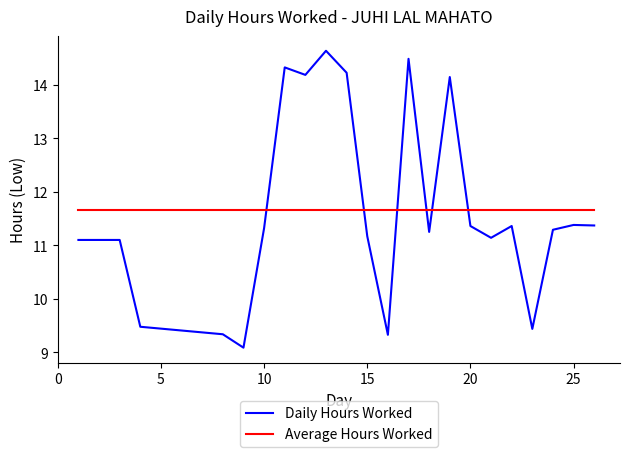

What is the maximum value for Daily Hours Worked?

14.6